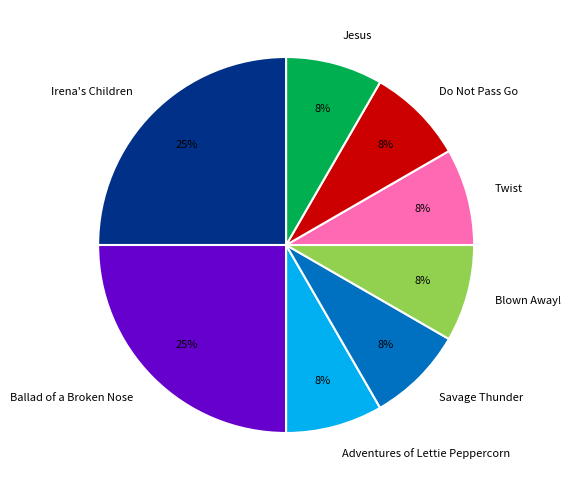

What is the ratio of the value at Savage Thunder to the value at Ballad of a Broken Nose?

0.3